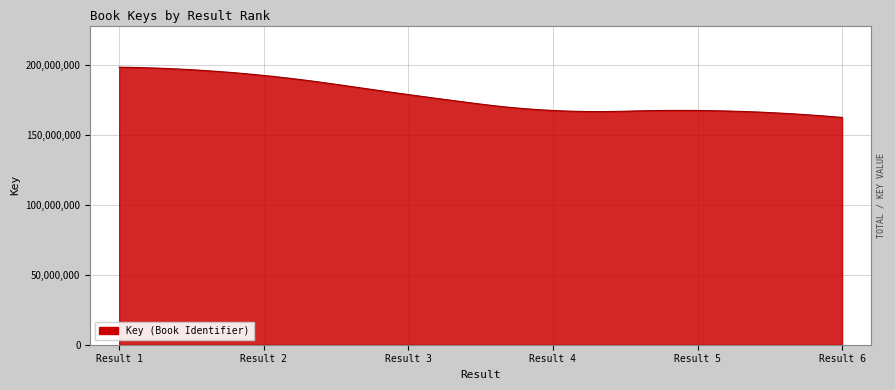

What is the greatest value displayed?

198766826.0